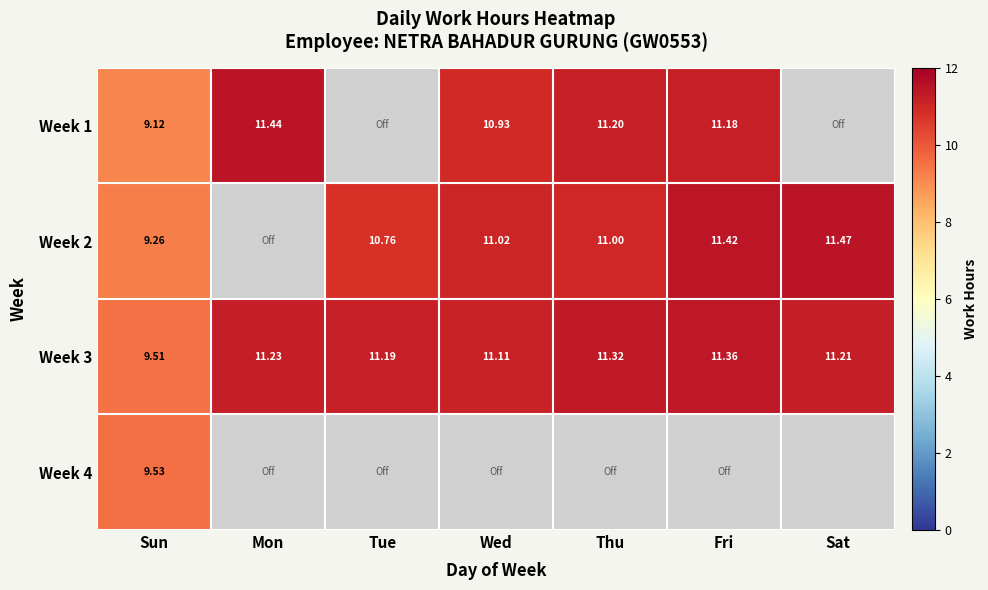

The Week 2 series shows 17.7 at Sat. True or false?

False